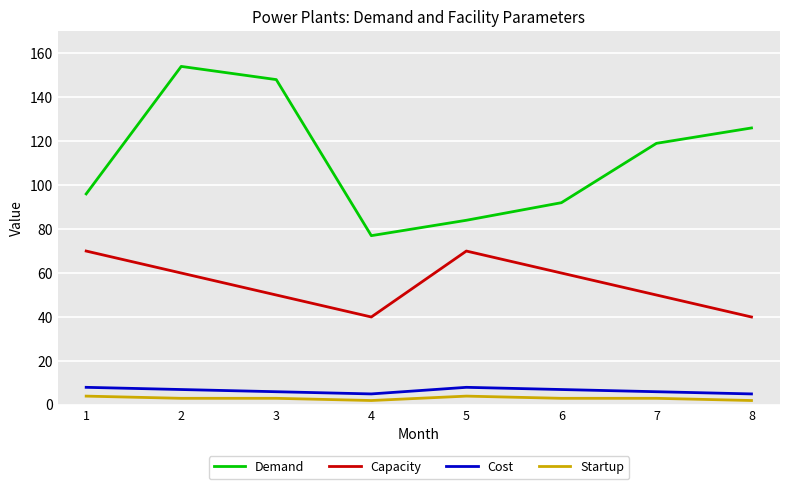

What is the average value of the Demand series?

112